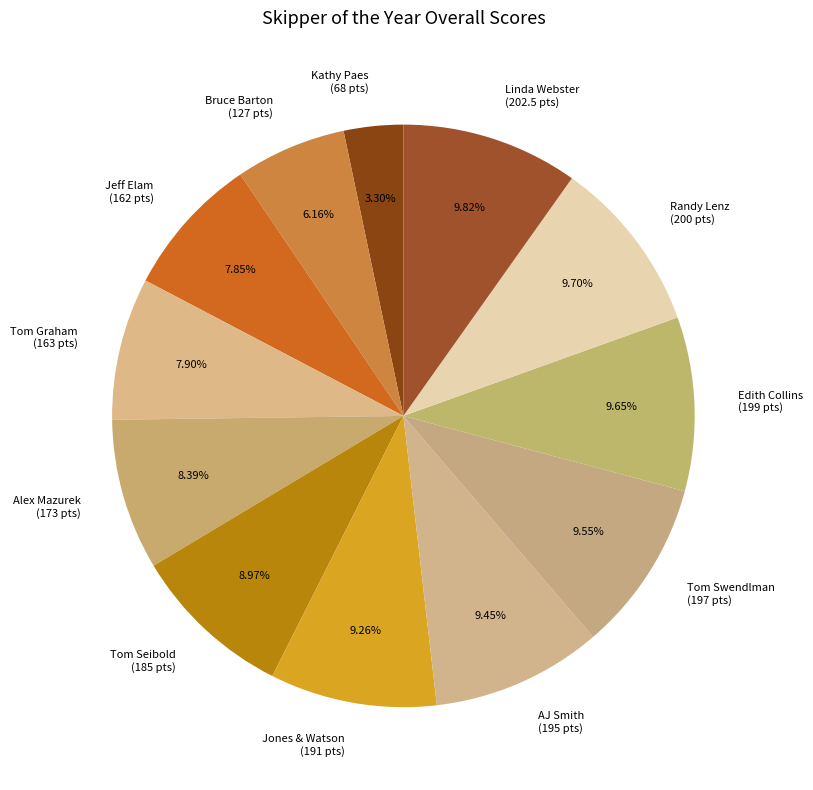

Is there a majority slice in this chart?

No